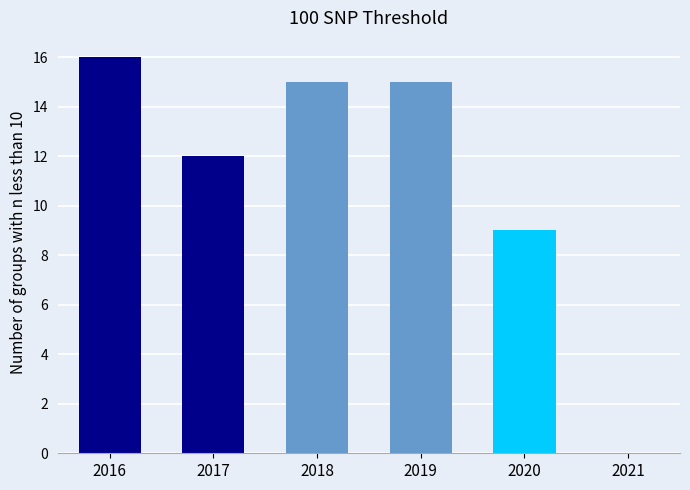

What is the change in value from 2016 to 2017?

-4